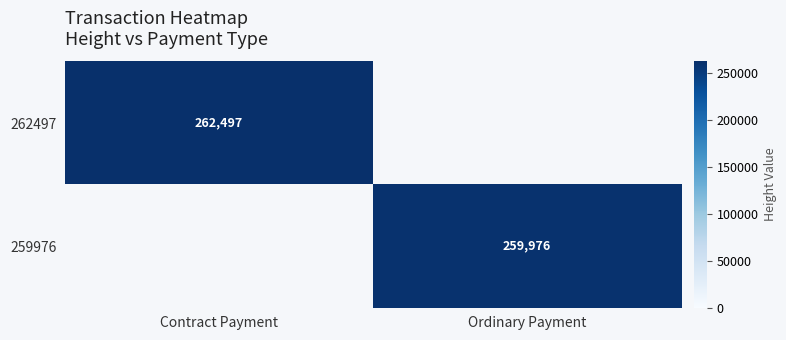

At how many categories does at least one series exceed 262436?

1